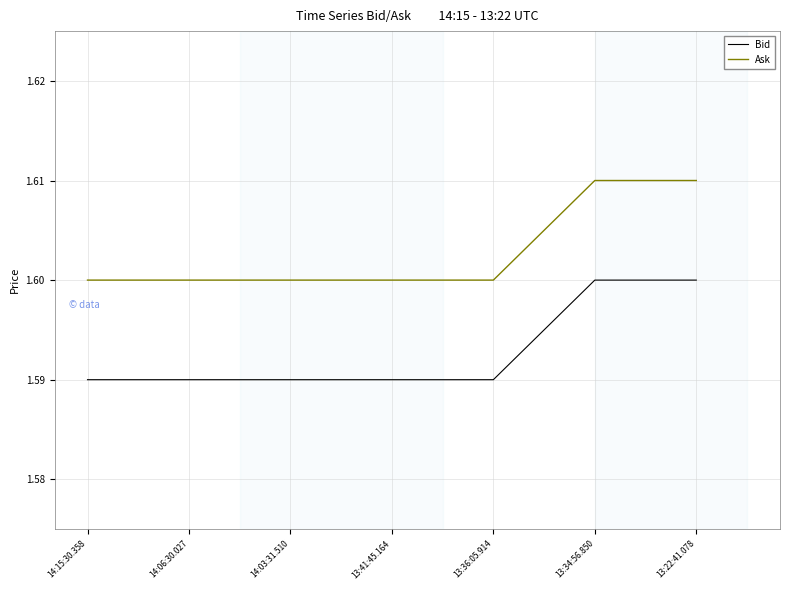

Rank the series by their average value, from lowest to highest.

Bid, Ask